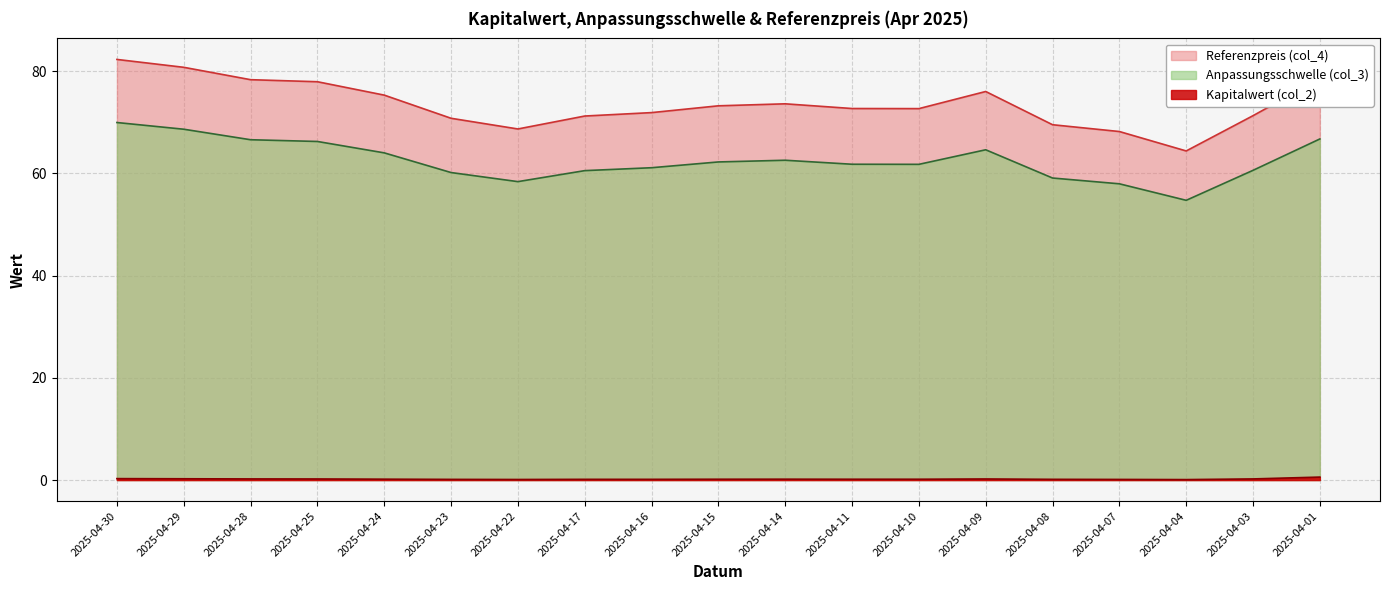

How many data points does each series have?

19